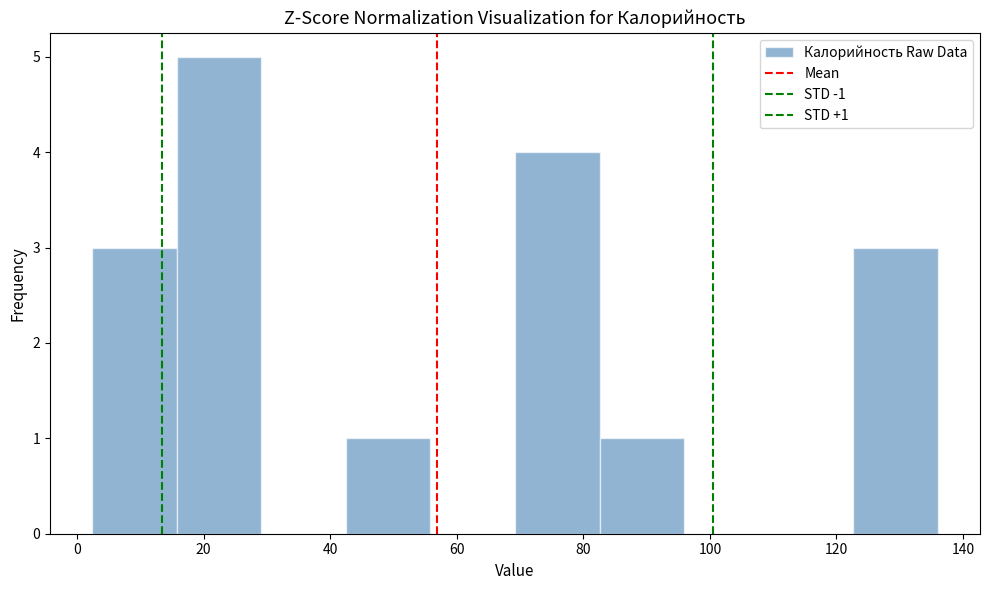

Which range on the x-axis has the tallest bar?

16 to 30